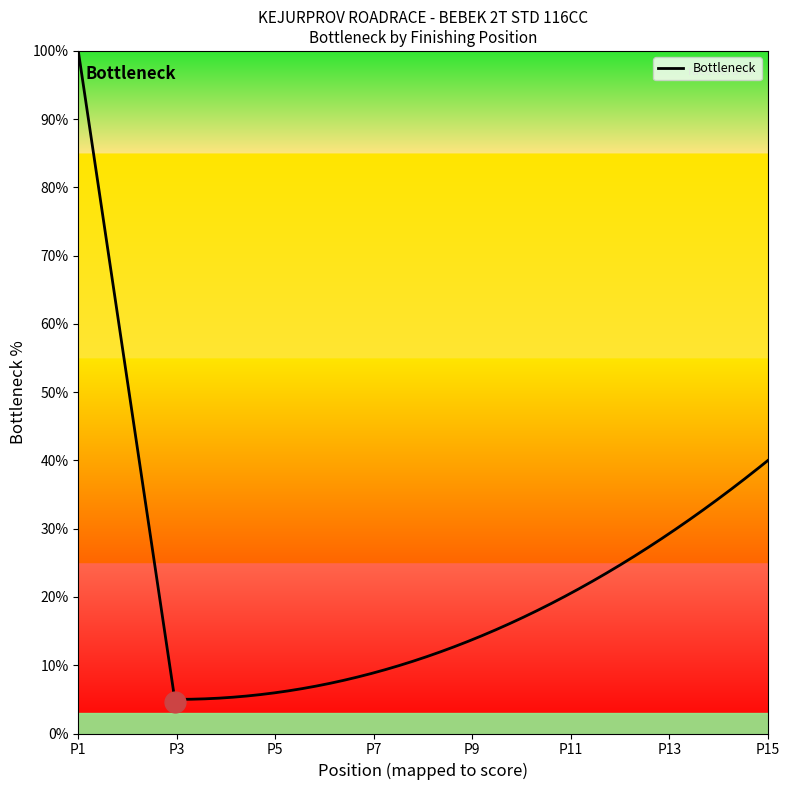

What is the minimum value shown in the chart?

4.6